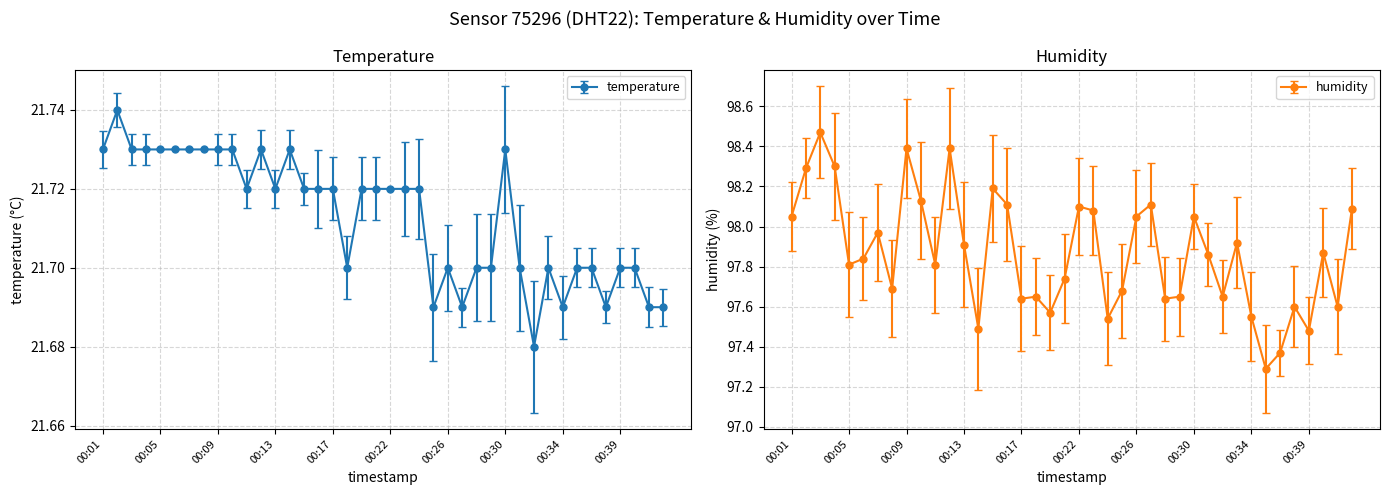

What is the value of the temperature point at the 18th from the left?

21.7